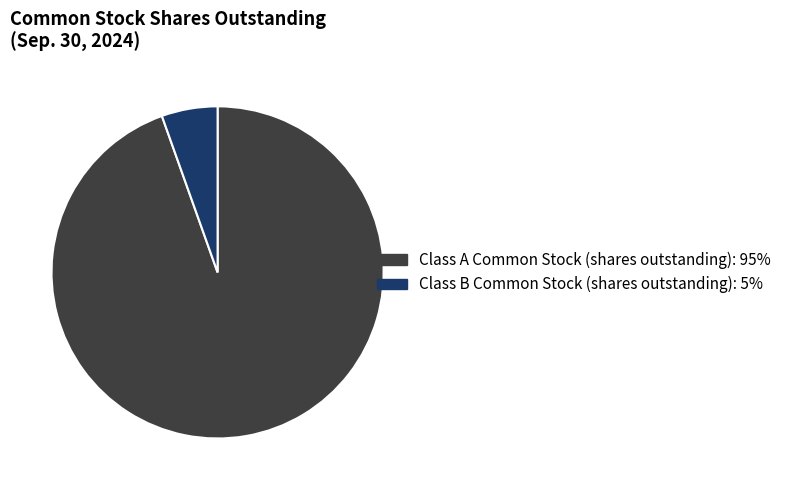

Does Class B Common Stock (shares outstanding) represent more than half of the total?

No